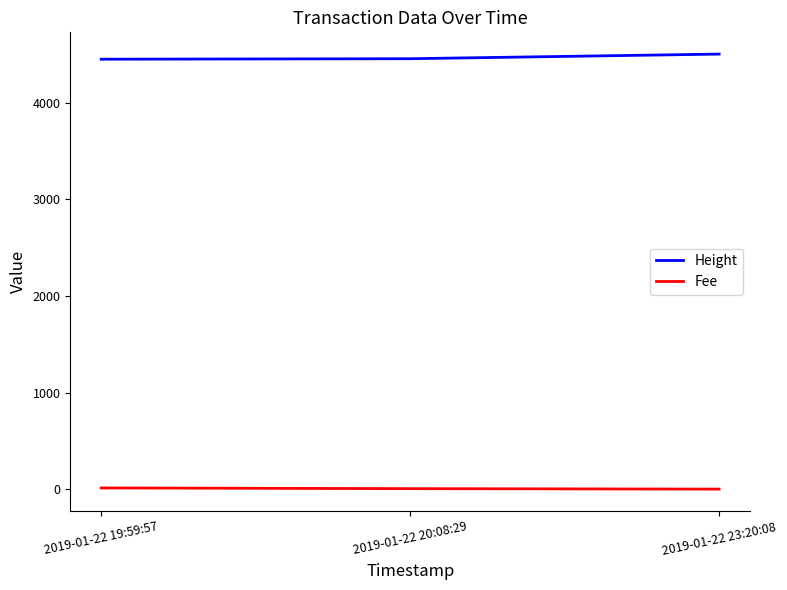

The Height series shows 7404.3 at 2019-01-22 19:59:57. True or false?

False